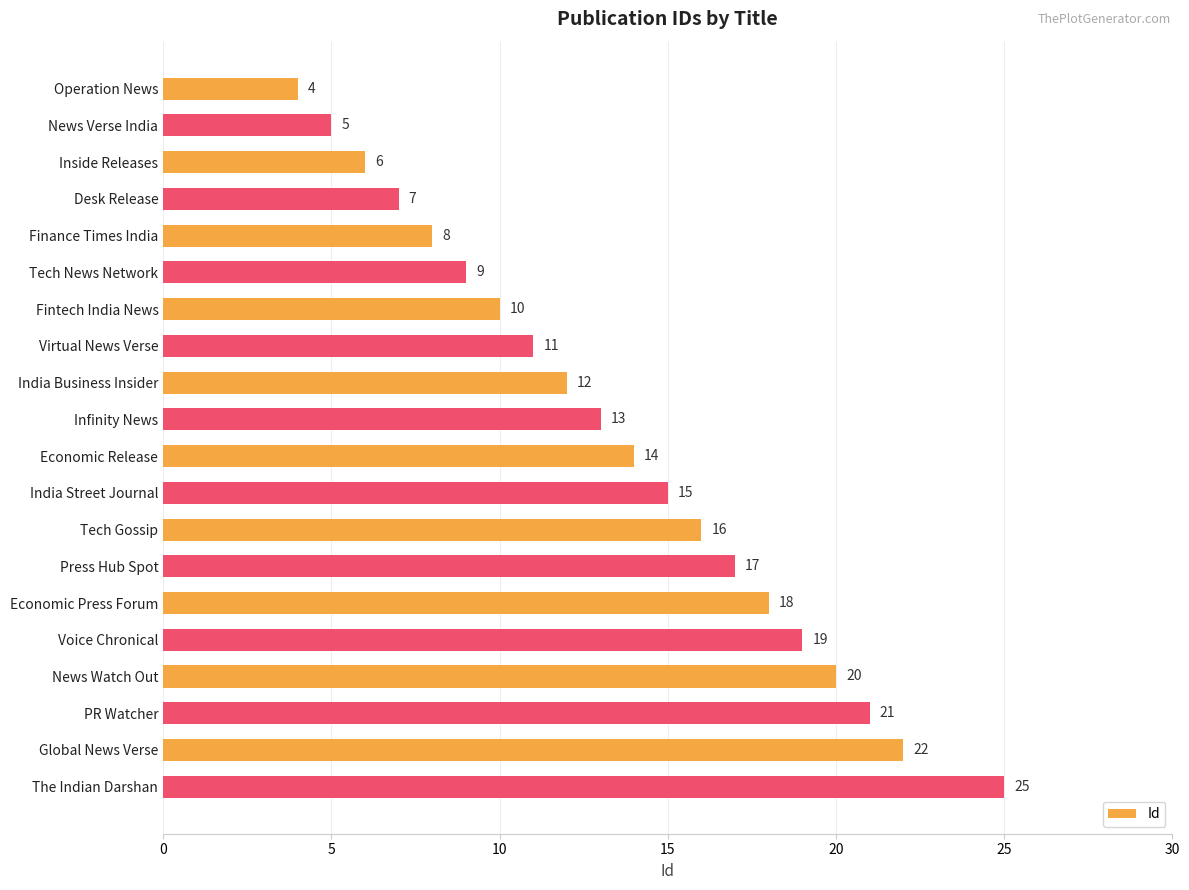

Reading top to bottom, extract all data points from this chart.

4	5	6	7	8	9	10	11	12	13	14	15	16	17	18	19	20	21	22	25